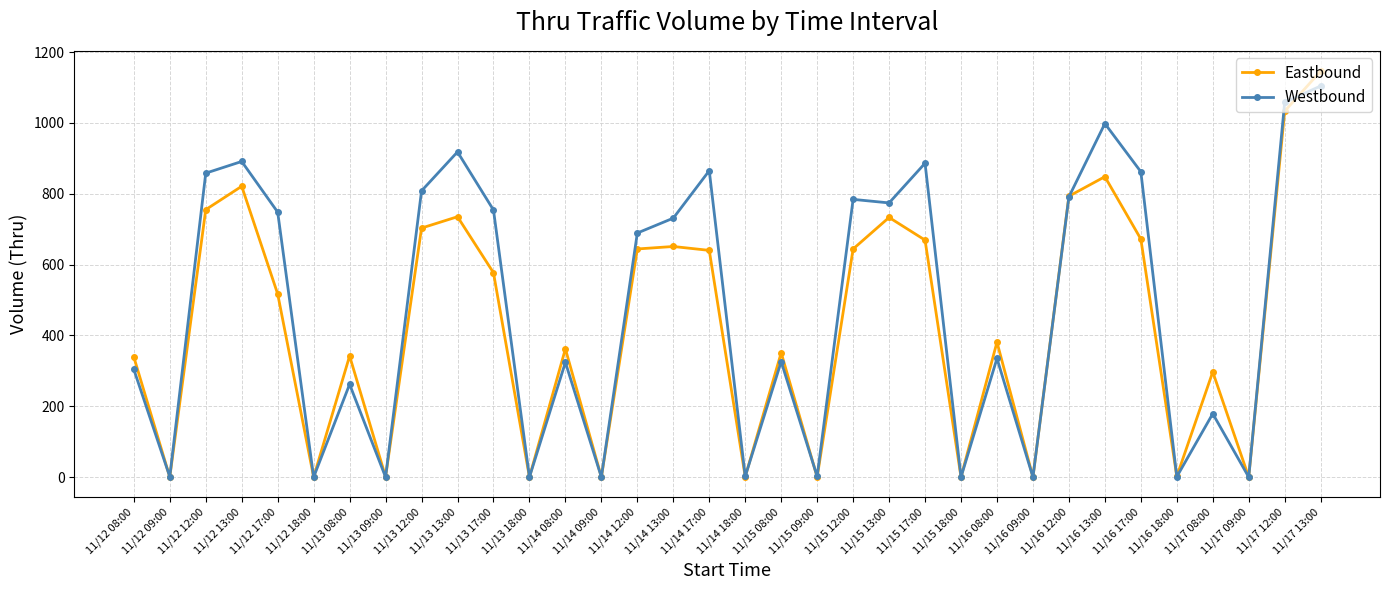

How many data points in Eastbound are less than 517?

17